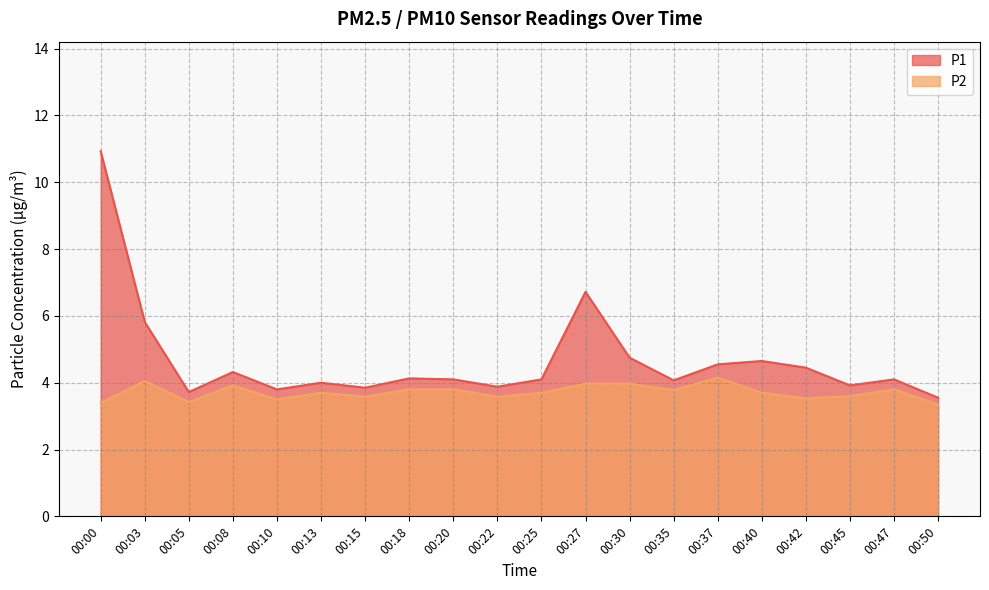

At which label is P1 closest to 7?

00:27